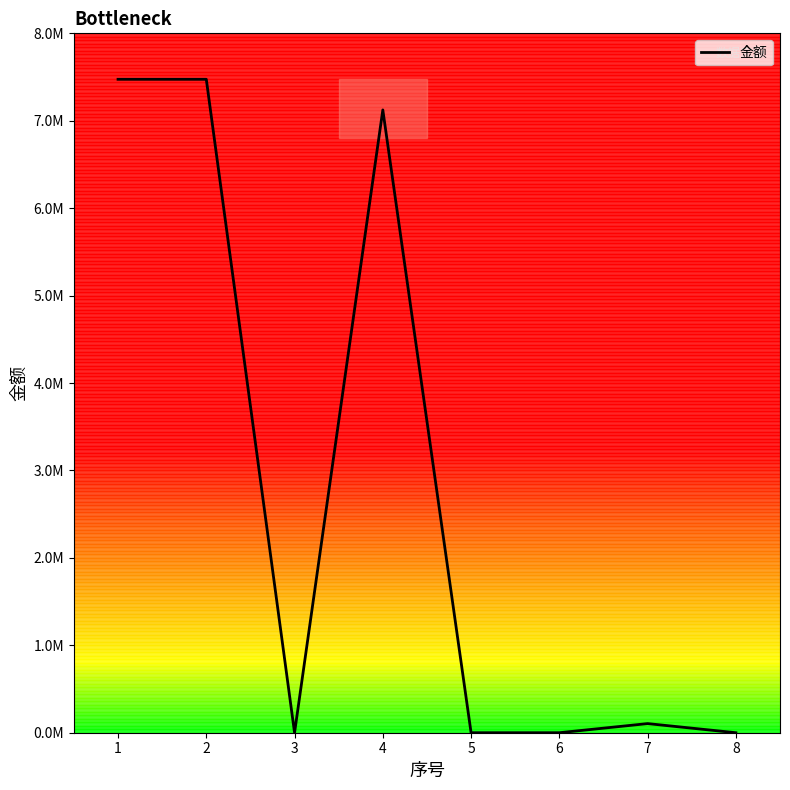

What is the approximate value at 7?

104386.8